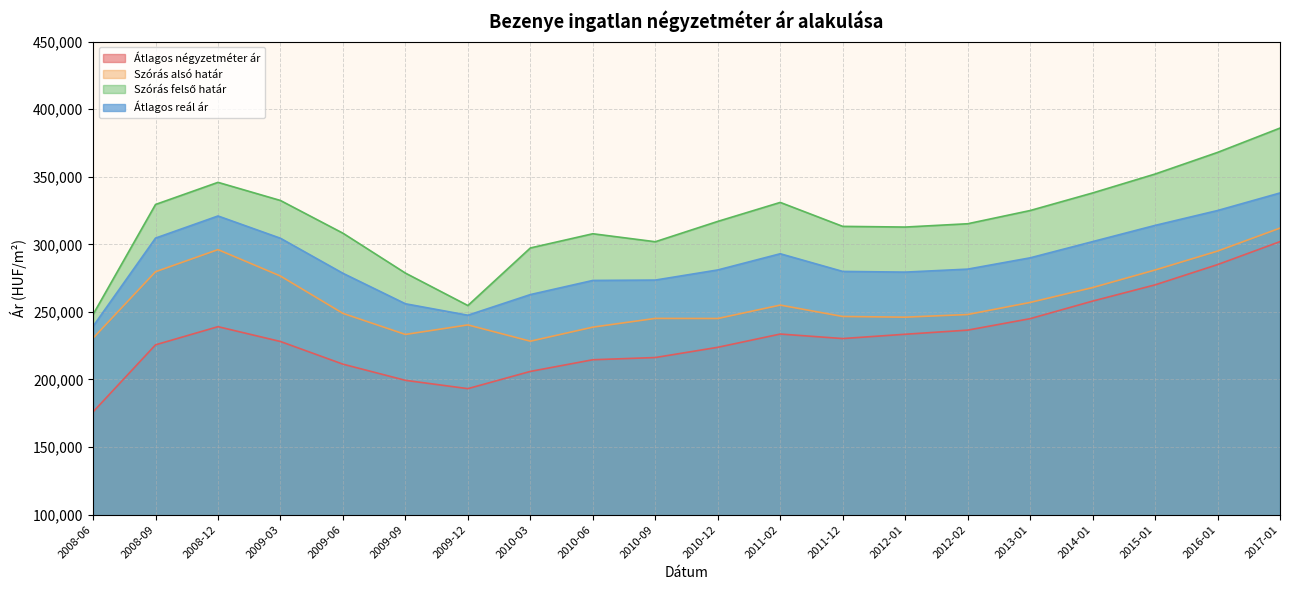

What is the total value across all series at 2017-01?

1338000